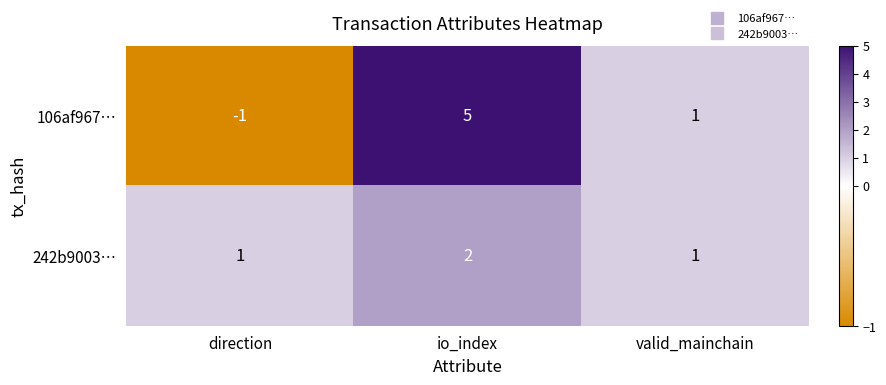

Reading left to right, list all the values displayed in this chart.

106af967…: -1	5	1
242b9003…: 1	2	1